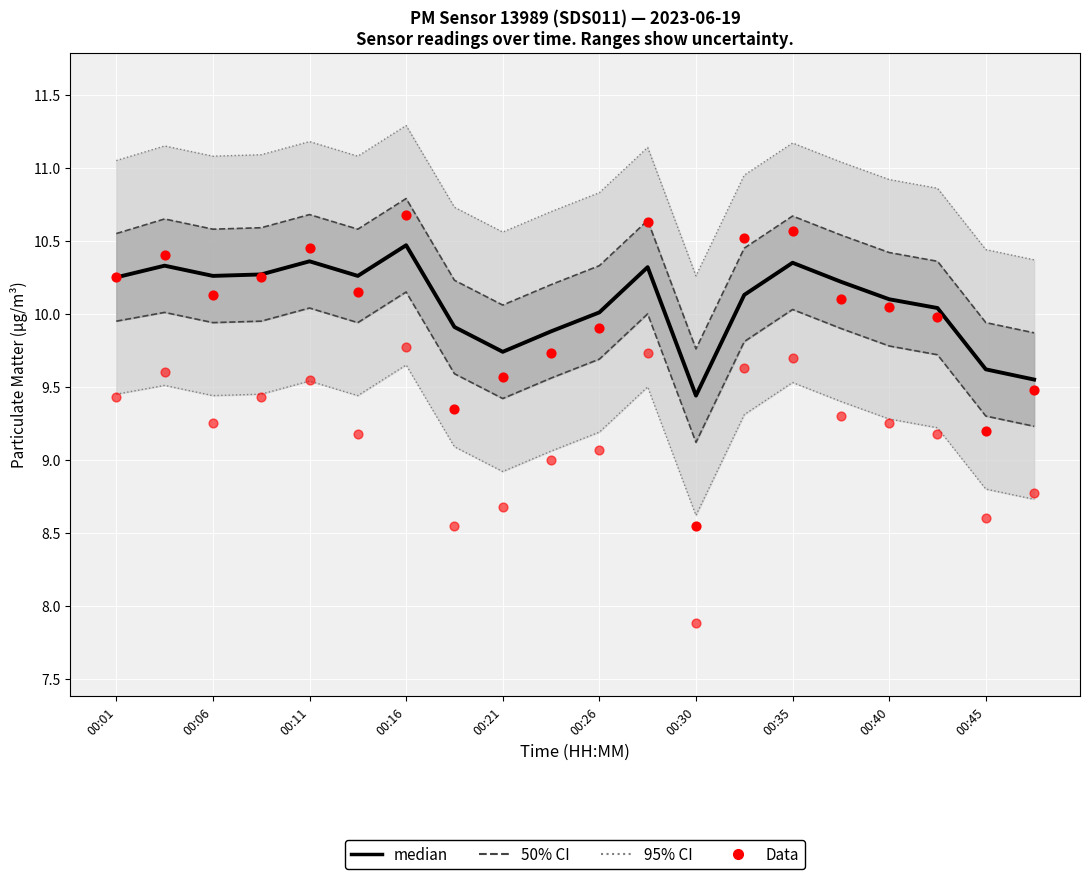

Is the value of P2 at 00:35 greater than the value of median at 15?

No